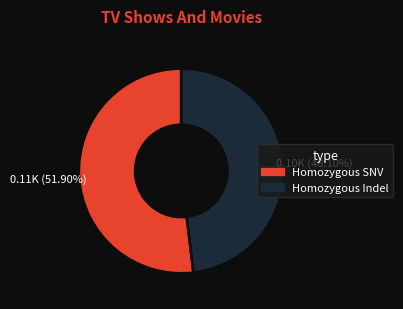

Does any single category account for the majority?

Yes